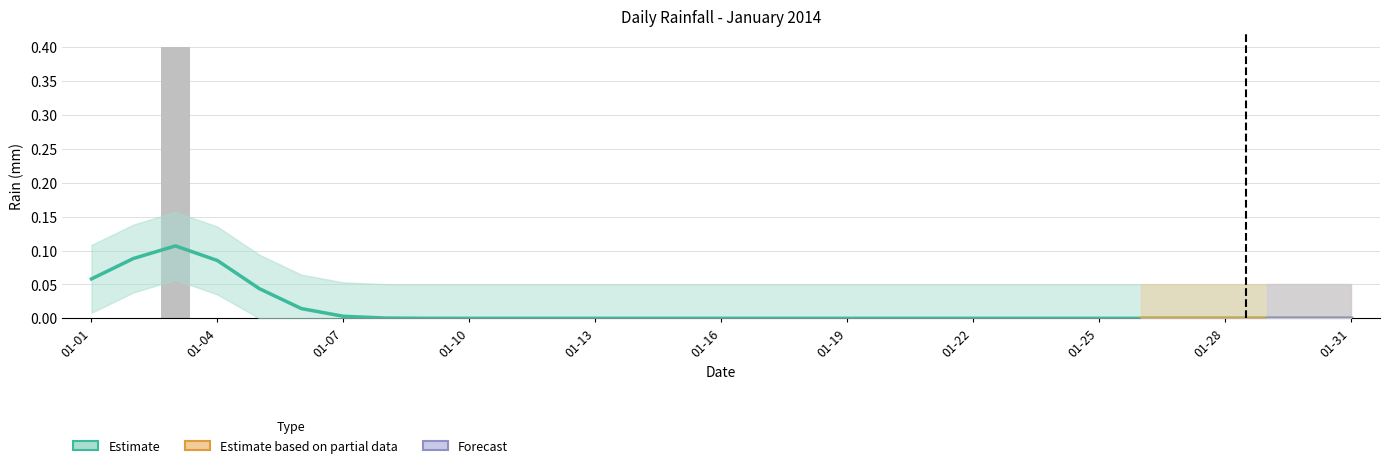

Are the bars horizontal?

No